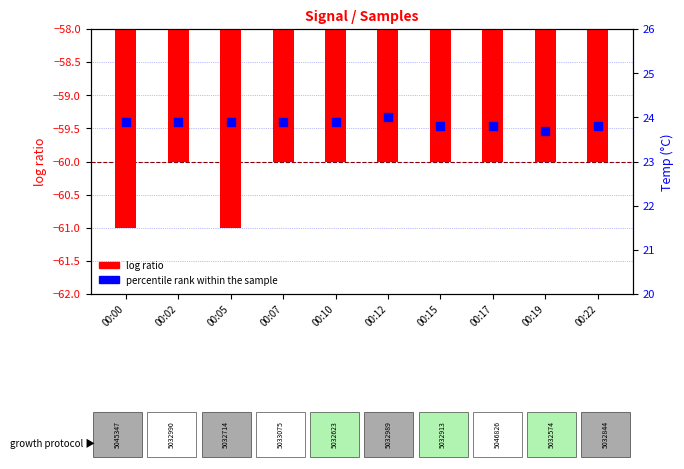

At which category is the sum across all series the highest?

00:12